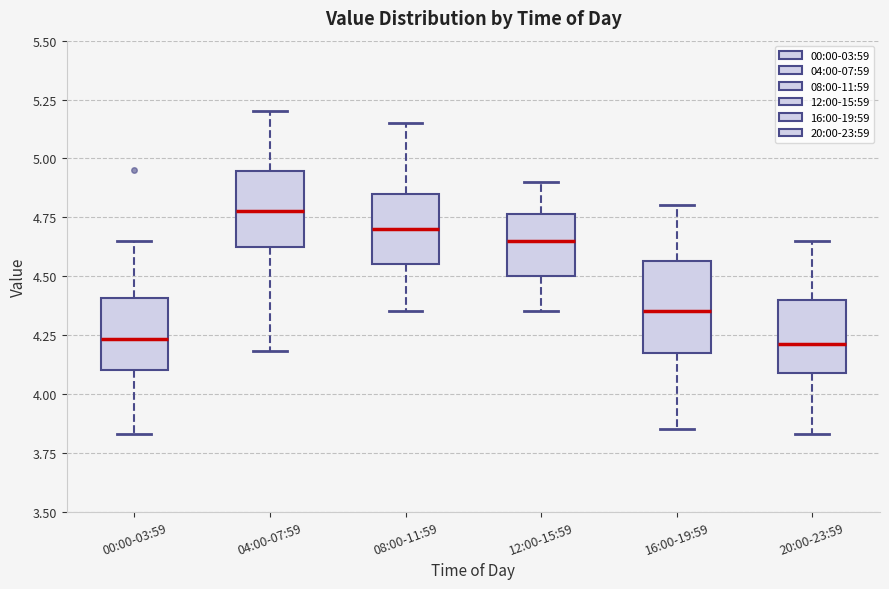

Reading left to right, read every box against the y-axis: the position of its median line, the range the box covers, and the ends of its whiskers. The values are not printed on the chart, so give them approximately, as read against the axis.

00:00-03:59: median 4.25, box 4.10 to 4.40, whiskers 3.85 to 4.65
04:00-07:59: median 4.80, box 4.60 to 4.95, whiskers 4.20 to 5.20
08:00-11:59: median 4.70, box 4.55 to 4.85, whiskers 4.35 to 5.15
12:00-15:59: median 4.65, box 4.50 to 4.75, whiskers 4.35 to 4.90
16:00-19:59: median 4.35, box 4.20 to 4.55, whiskers 3.85 to 4.80
20:00-23:59: median 4.20, box 4.10 to 4.40, whiskers 3.85 to 4.65